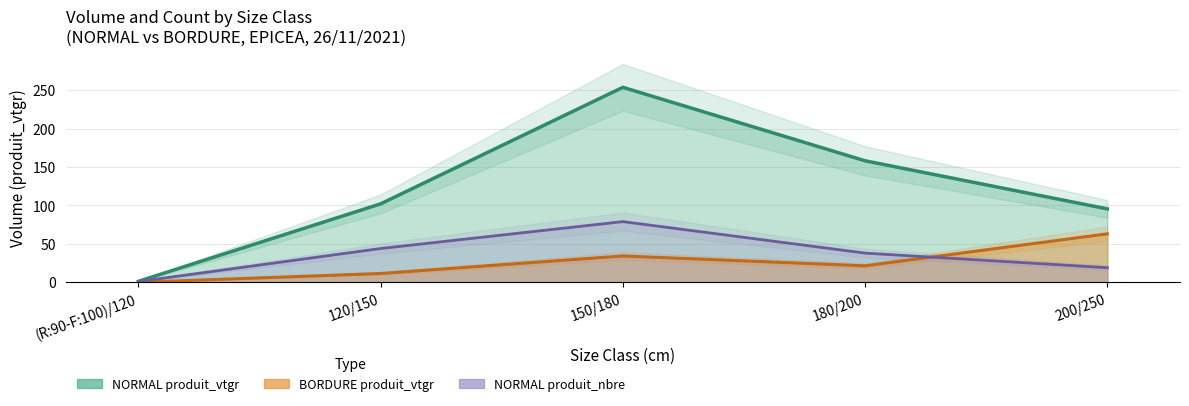

At which label does NORMAL_produit_nbre first exceed 38?

120/150